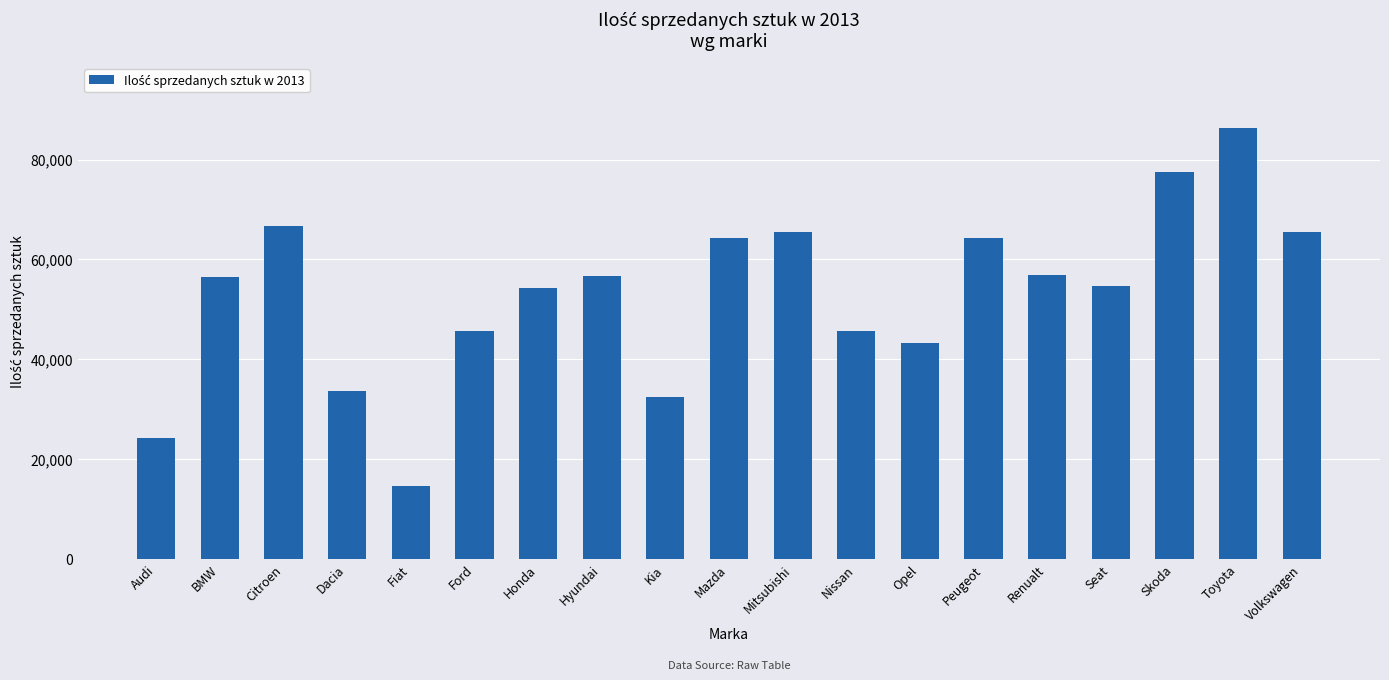

True or false: the data shows 45632 at Ford.

True